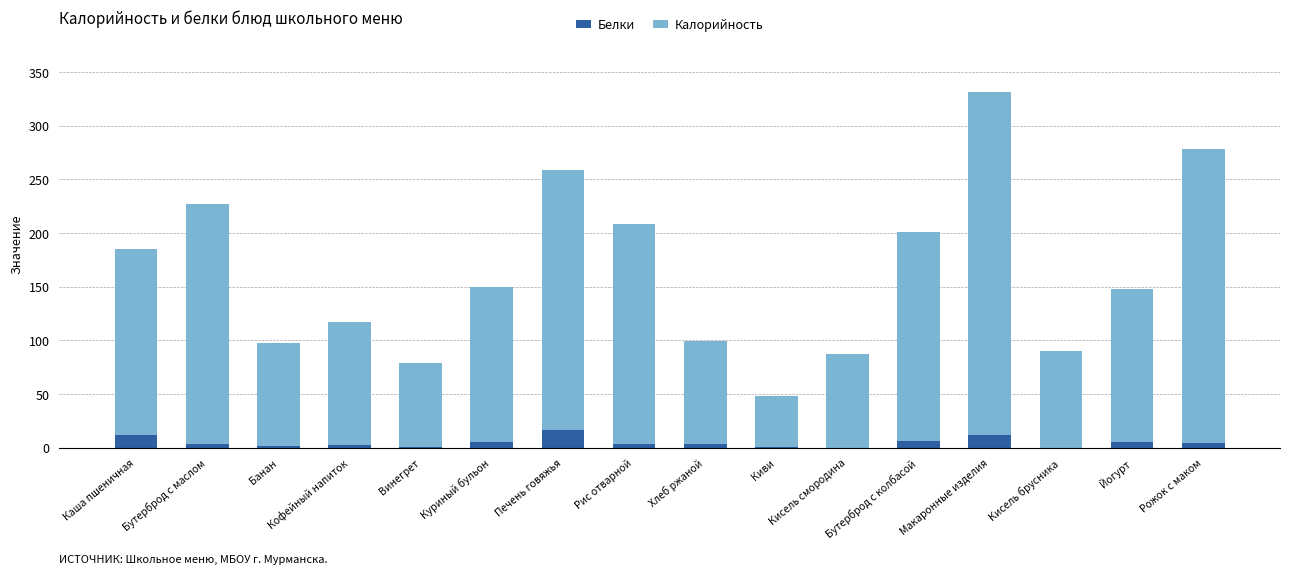

At which category is the sum across all series the highest?

Макаронные изделия